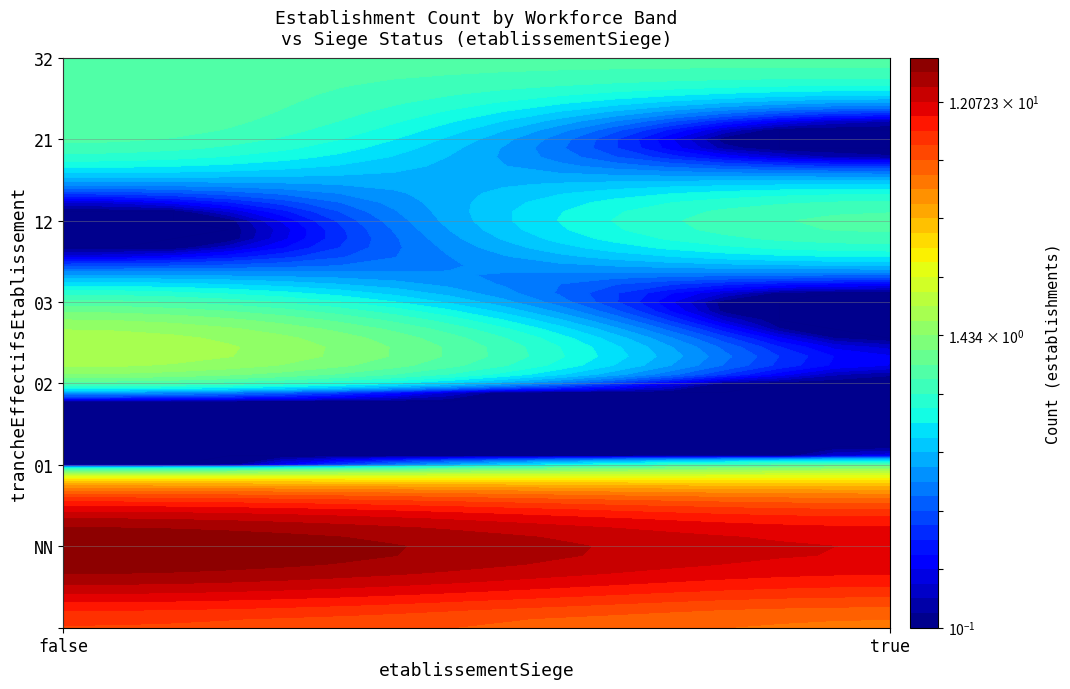

At which label does 03 reach its minimum?

true